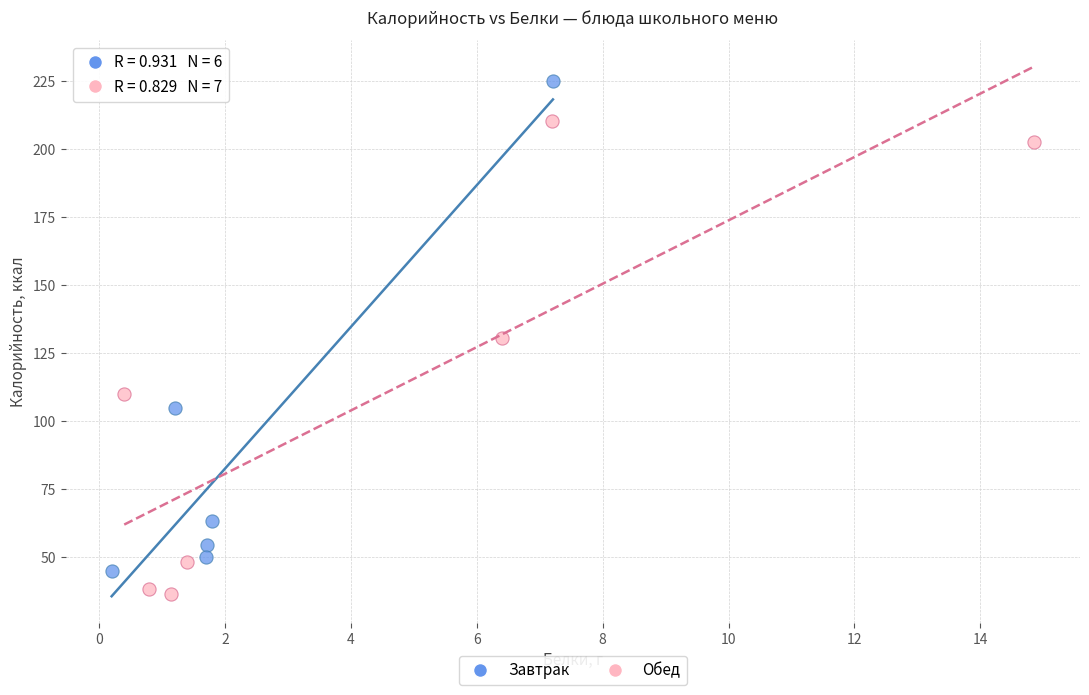

What are all the series names shown in the legend?

Завтрак, Обед